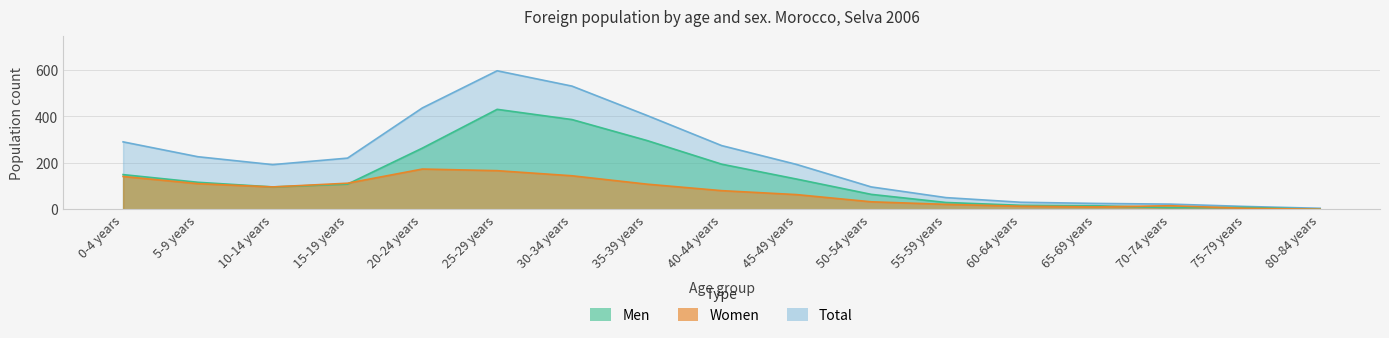

Which label corresponds to the smallest value in the chart?

80-84 years